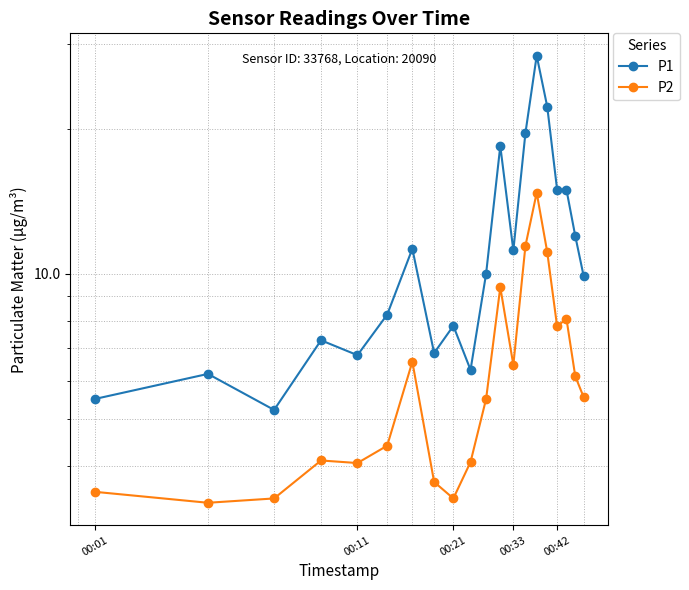

True or false: P1 and P2 intersect in this chart.

False